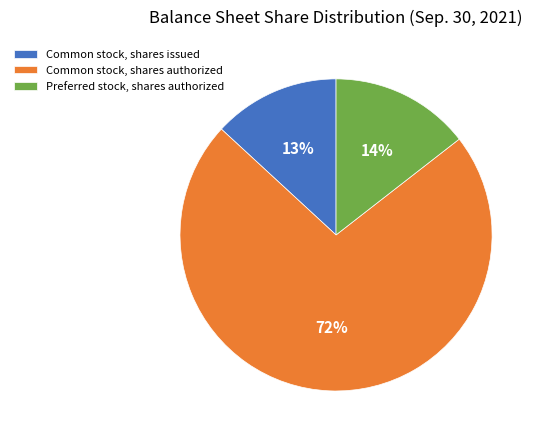

Do Common stock, shares issued and Preferred stock, shares authorized together represent more than half of the pie?

No